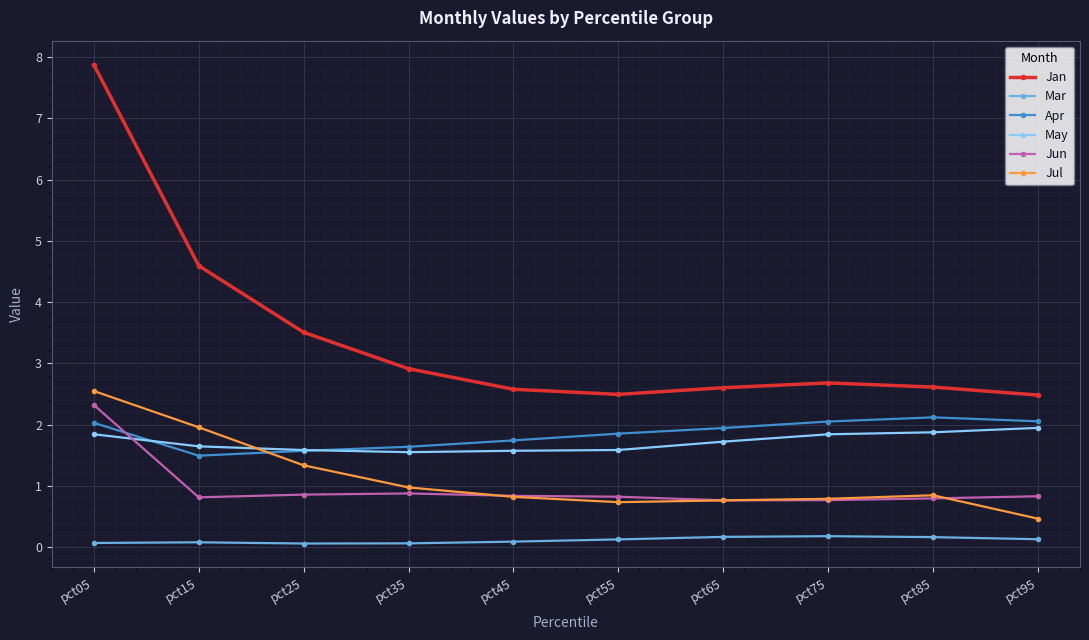

What is the difference between the maximum and second lowest values in the Jul series?

1.8